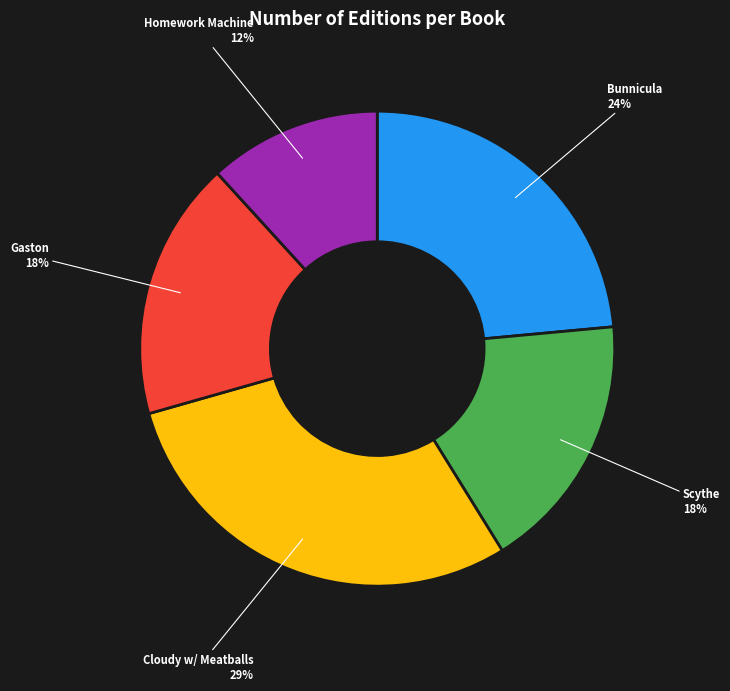

Combined, do Homework Machine and Bunnicula account for over 50%?

No